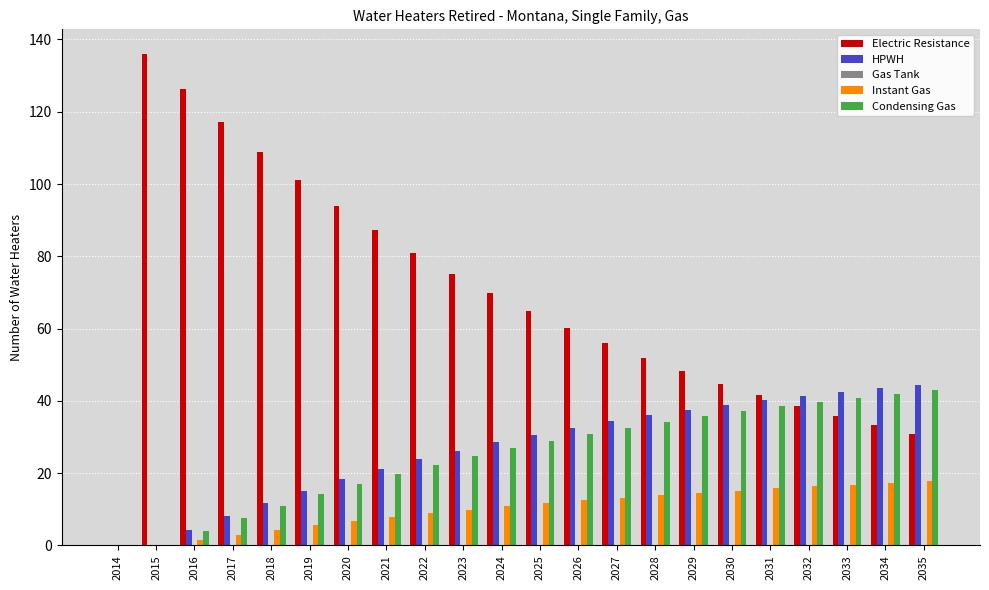

Which series has the widest spread of values?

Electric Resistance